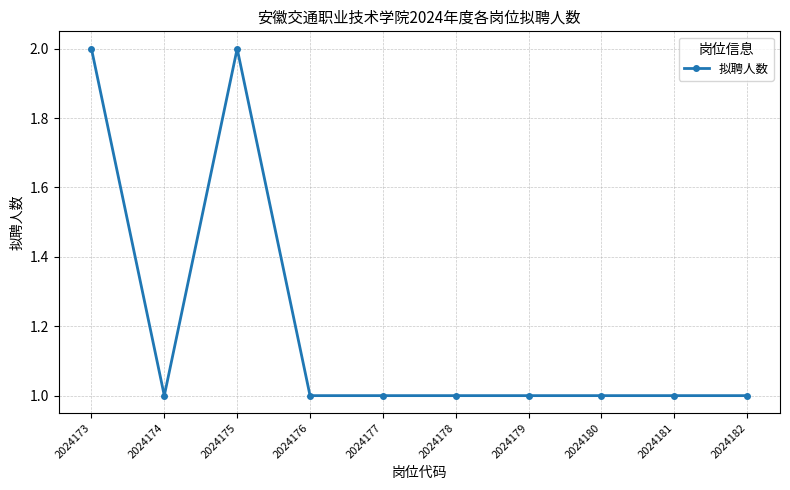

What is the value of the 7th point from the left?

1